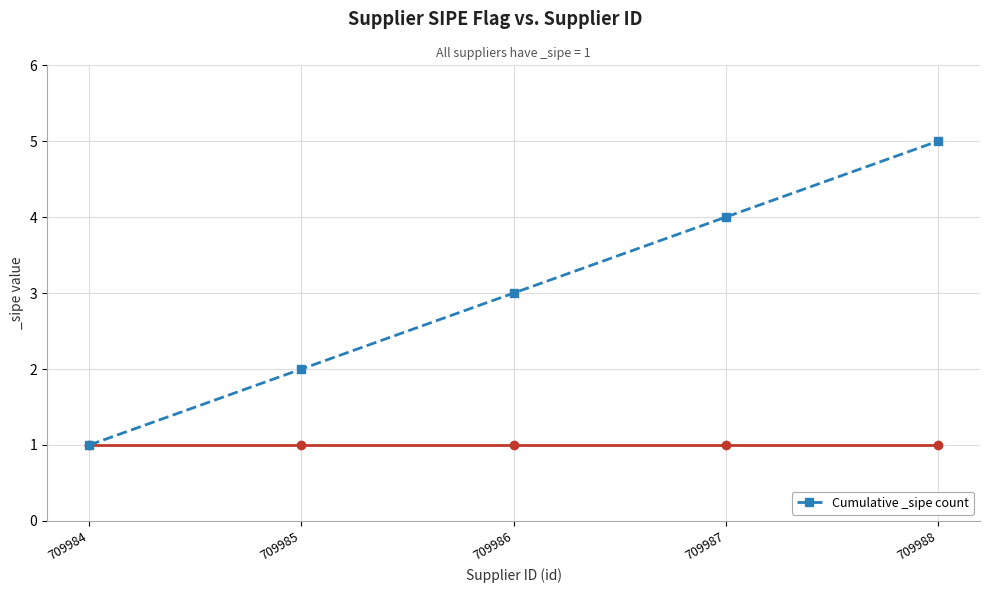

True or false: the data shows 3 at 709985.

False